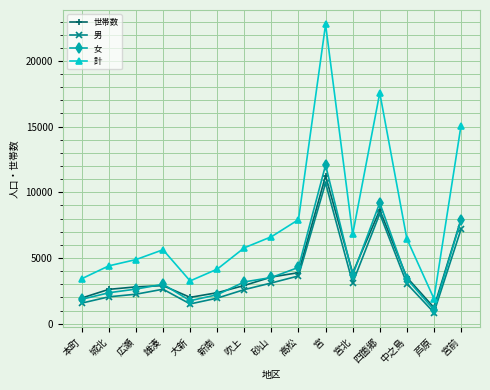

What is the total value across all series at 宮北?

17461